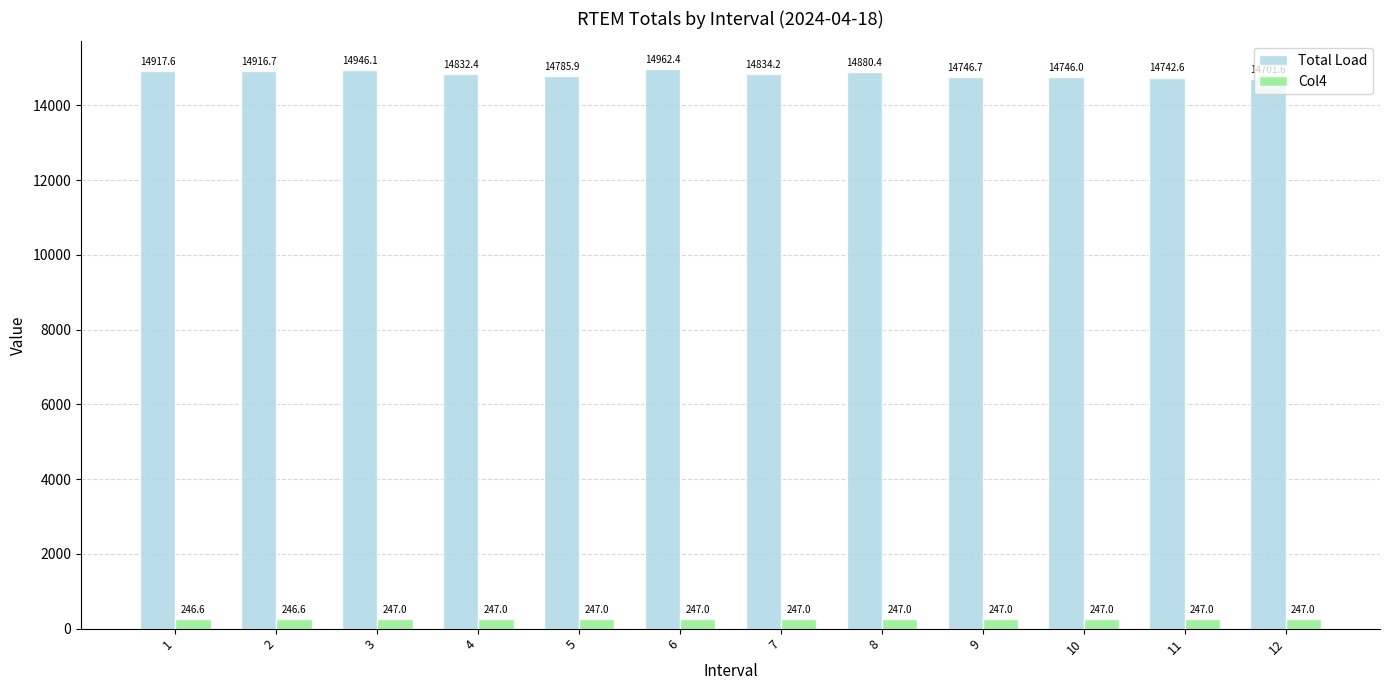

Where does the Total Load series first go above 14834?

1